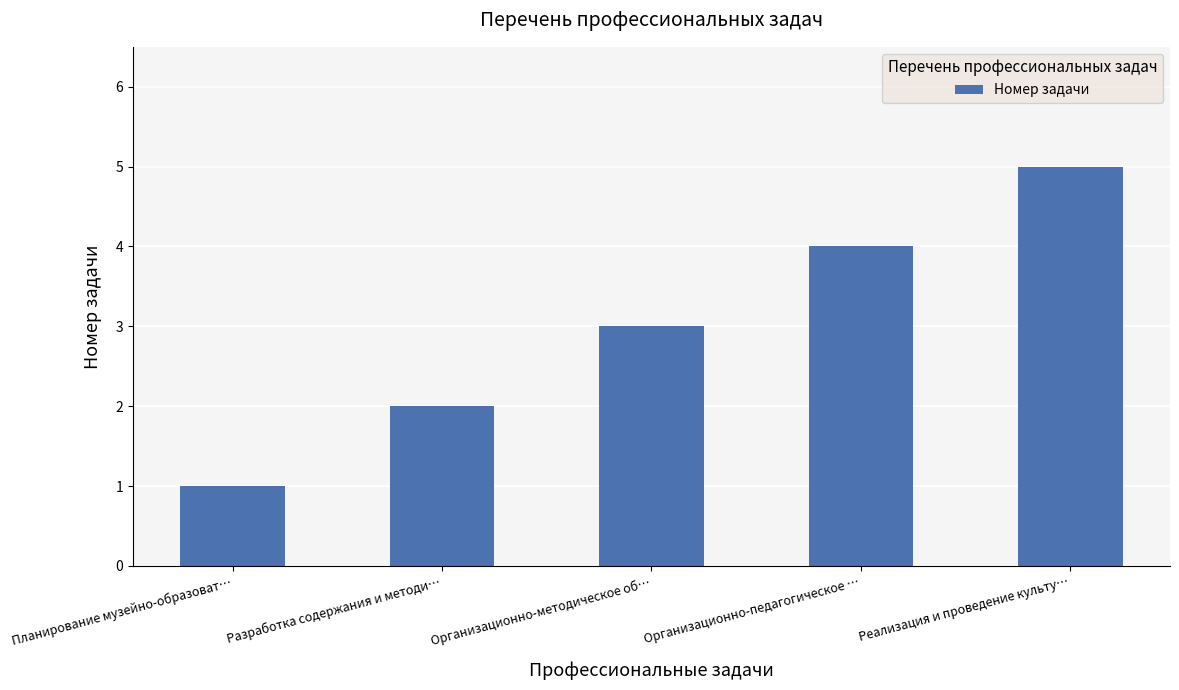

What is the difference between the maximum and second lowest values?

3